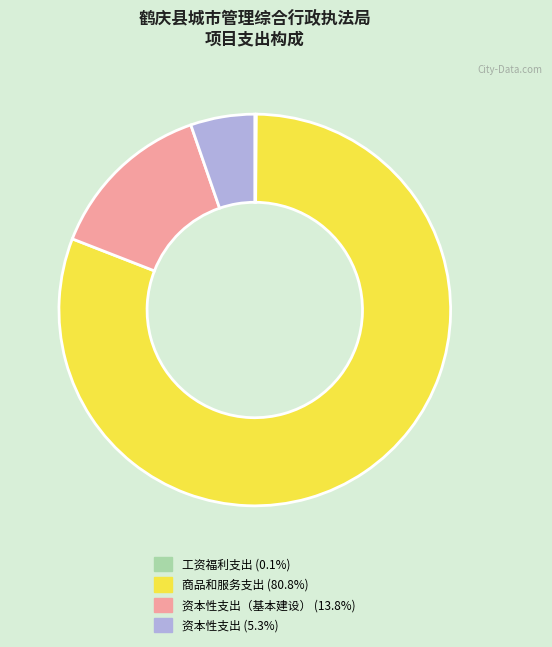

Does any single category account for the majority?

Yes